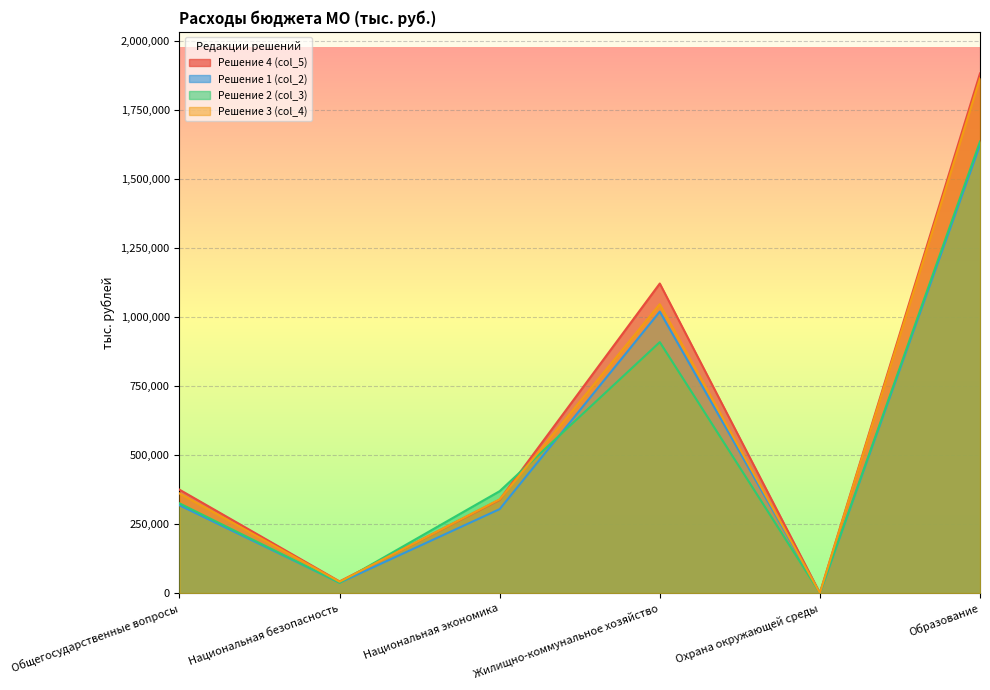

Which category has the highest value in the Решение 4 (col_5) series?

Образование